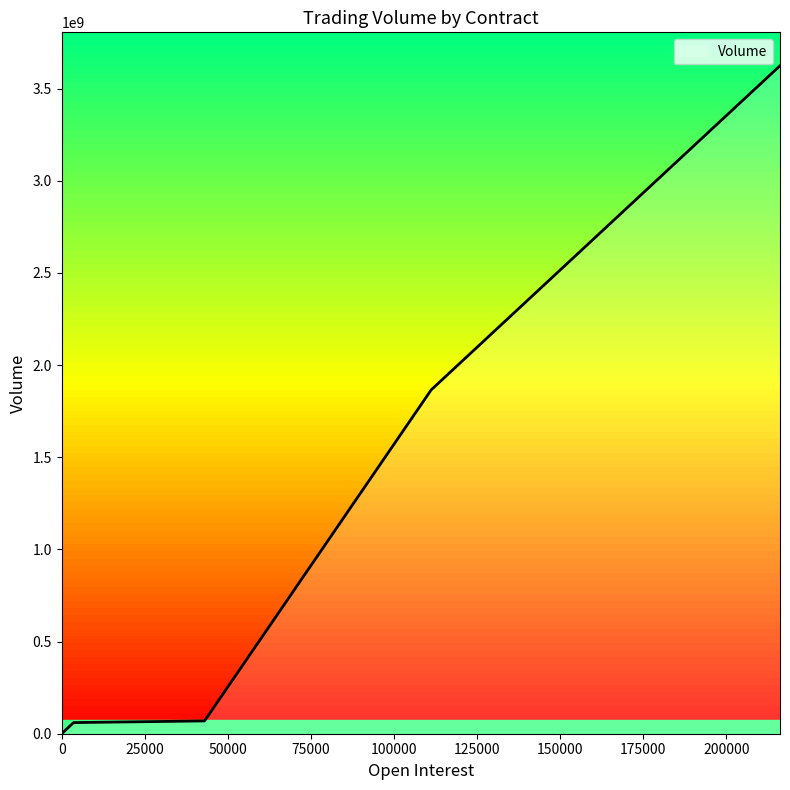

Rank the categories by value from lowest to highest.

0, 0, 0, 0, 7, 23, 32, 553, 3593, 42991, 111185, 216130